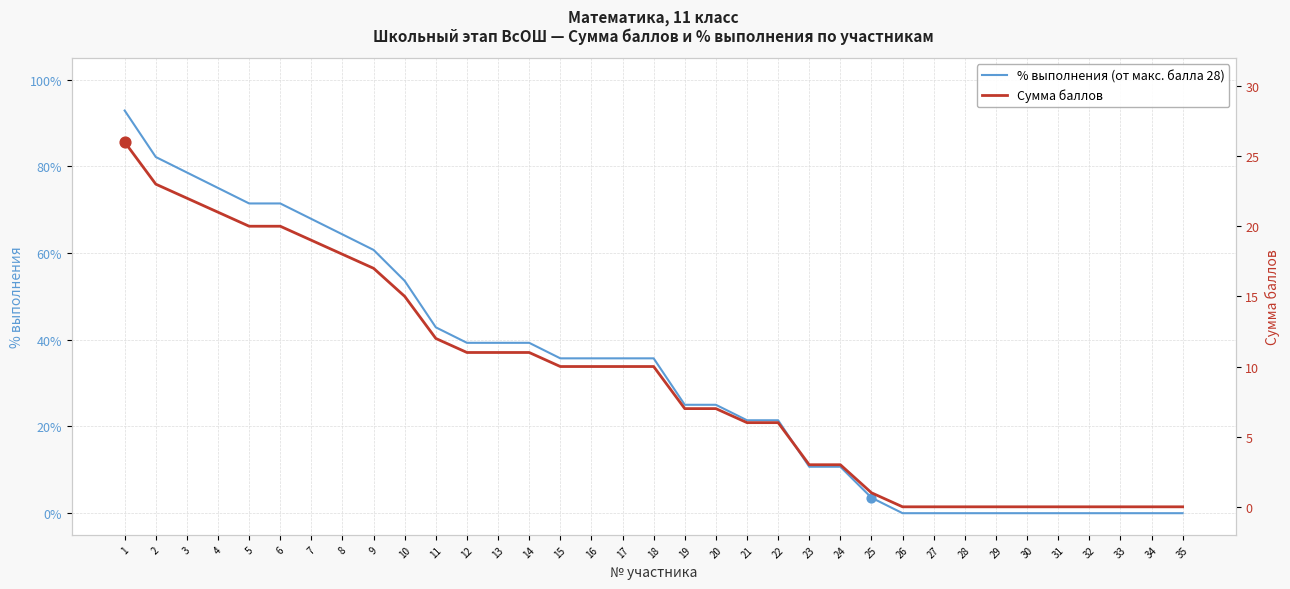

What are all the series names shown in the legend?

% выполнения (от макс. балла 28), Сумма баллов